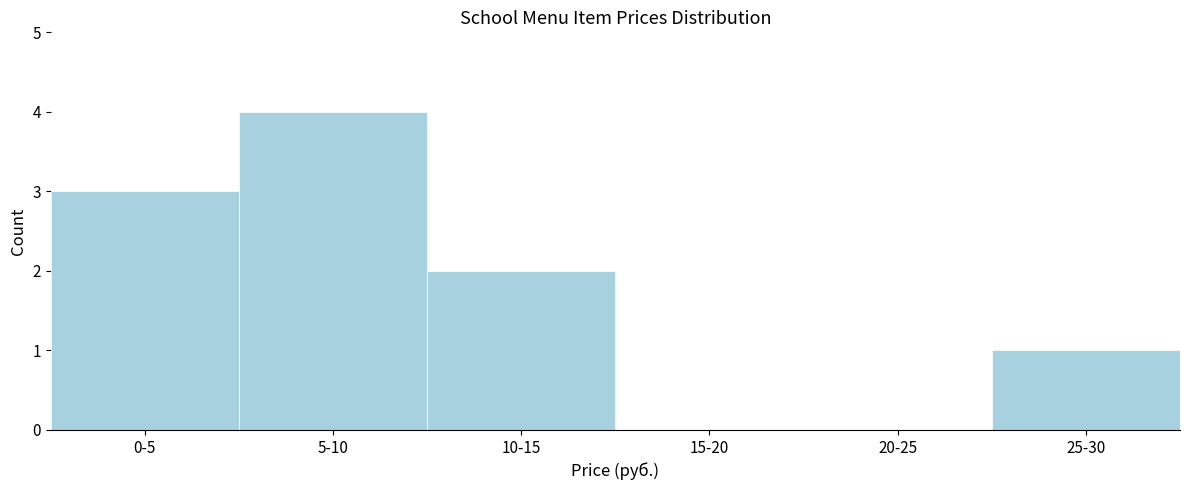

Reading right to left, what are all the values shown in this chart?

25-30=1	20-25=0	15-20=0	10-15=2	5-10=4	0-5=3